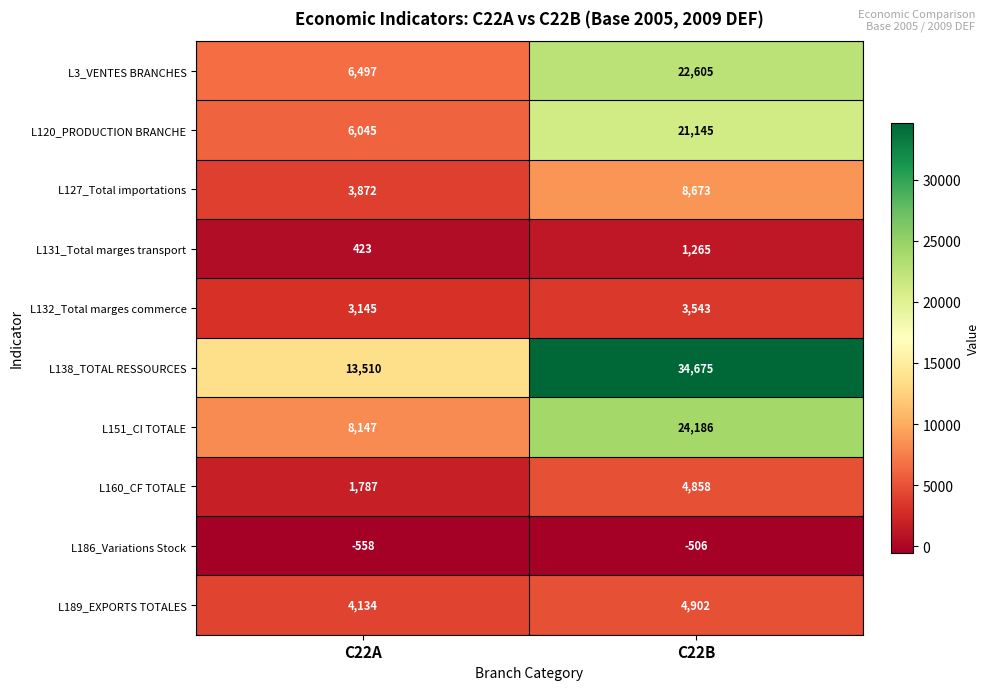

The value of L189_EXPORTS TOTALES at C22A is 7034. True or false?

False